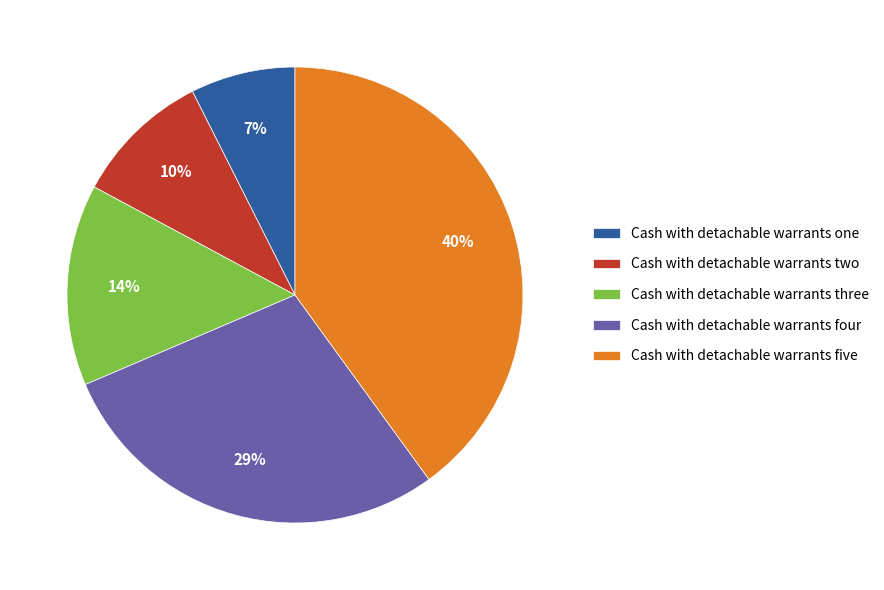

Rank the categories by value from highest to lowest.

Cash with detachable warrants five, Cash with detachable warrants four, Cash with detachable warrants three, Cash with detachable warrants two, Cash with detachable warrants one